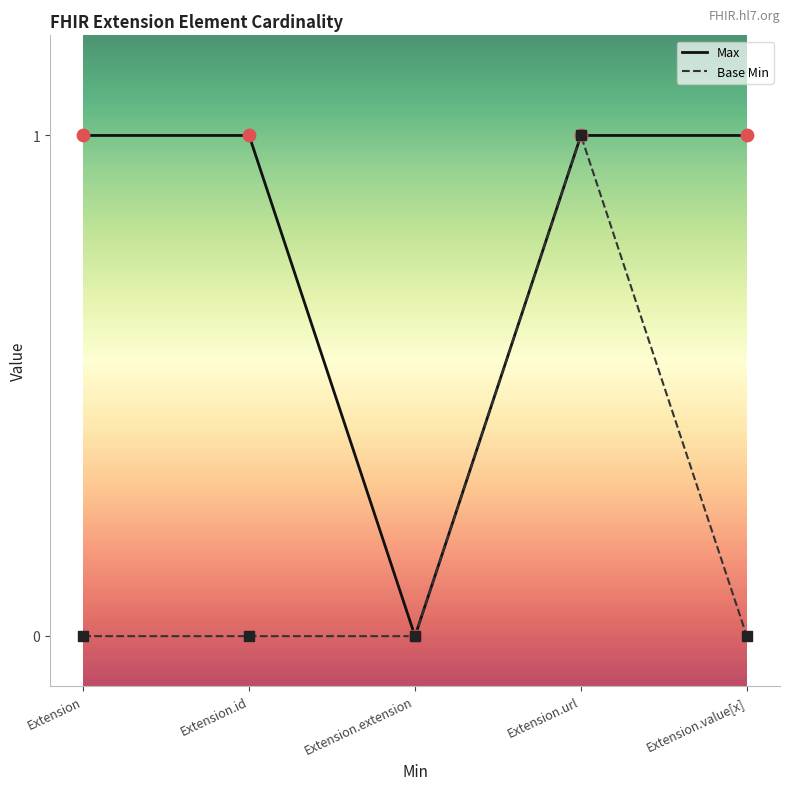

What are all the series names shown in the legend?

Max, Base Min